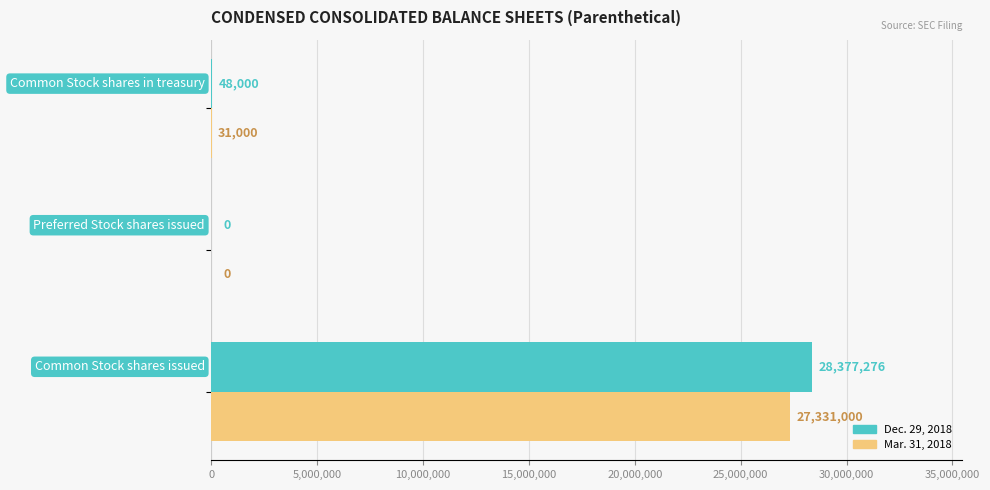

Which series has the largest total across all categories?

Dec. 29, 2018